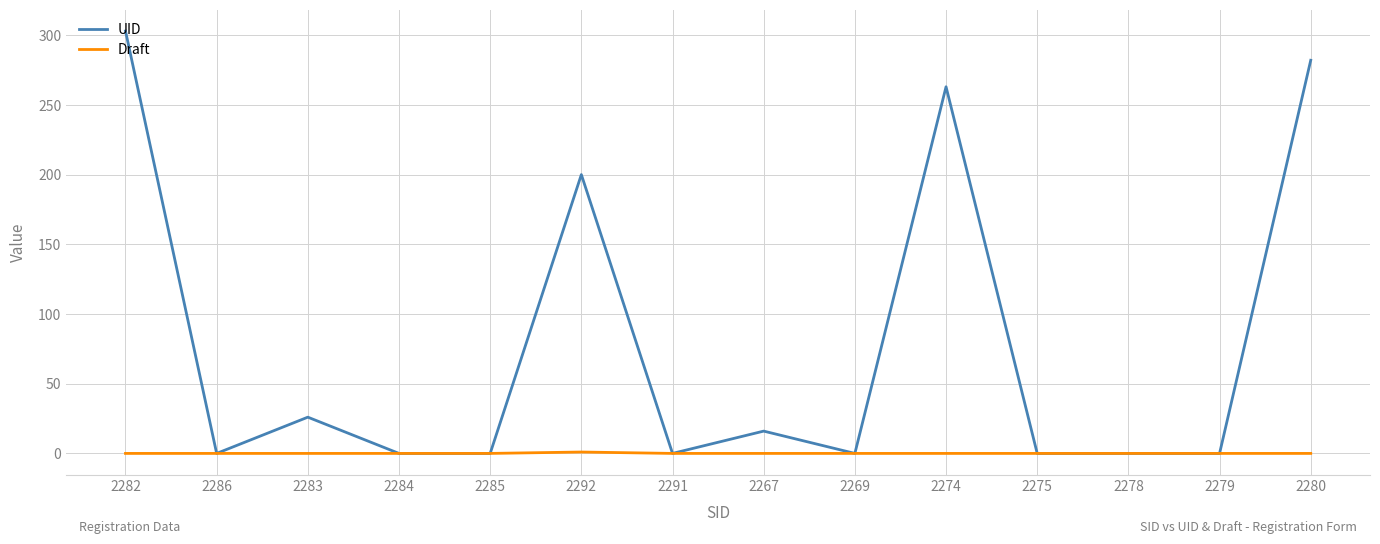

Does the chart have visible grid lines?

Yes